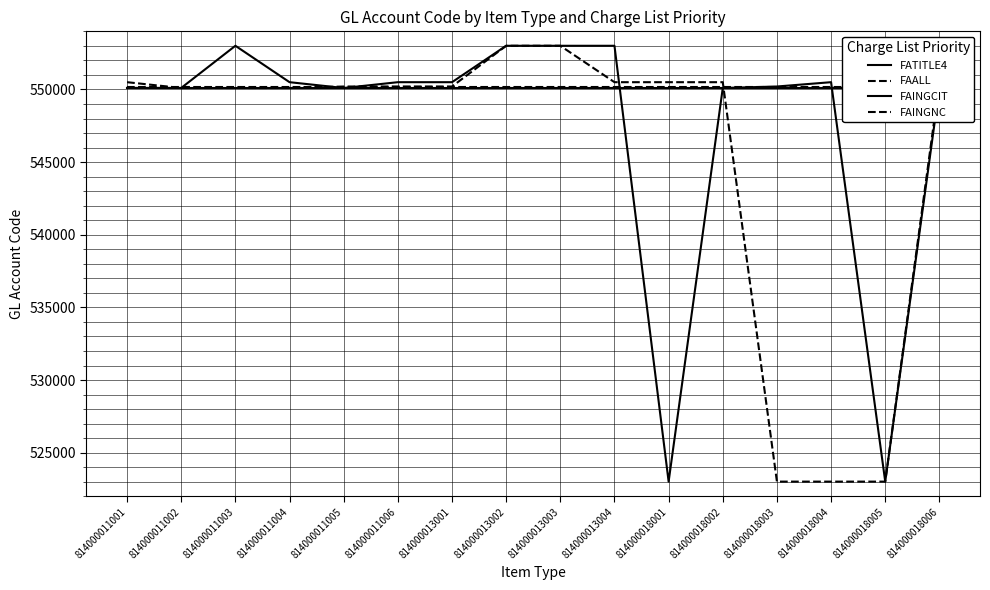

Reading right to left, extract all data points from this chart.

FATITLE4: 814000018006=550105	814000018005=550105	814000018004=550105	814000018003=550105	814000018002=550105	814000018001=550105	814000013004=550105	814000013003=550105	814000013002=550105	814000013001=550105	814000011006=550105	814000011005=550105	814000011004=550105	814000011003=550105	814000011002=550105	814000011001=550105
FAALL: 814000018006=550500	814000018005=523010	814000018004=523010	814000018003=523010	814000018002=550500	814000018001=550500	814000013004=550500	814000013003=553006	814000013002=553006	814000013001=550203	814000011006=550203	814000011005=550200	814000011004=550100	814000011003=550100	814000011002=550100	814000011001=550500
FAINGCIT: 814000018006=550100	814000018005=523010	814000018004=550500	814000018003=550203	814000018002=550100	814000018001=523010	814000013004=553006	814000013003=553006	814000013002=553006	814000013001=550500	814000011006=550500	814000011005=550100	814000011004=550500	814000011003=553006	814000011002=550105	814000011001=550105
FAINGNC: 814000018006=550203	814000018005=550203	814000018004=550203	814000018003=550203	814000018002=550203	814000018001=550203	814000013004=550203	814000013003=550203	814000013002=550203	814000013001=550203	814000011006=550203	814000011005=550203	814000011004=550203	814000011003=550203	814000011002=550203	814000011001=550203